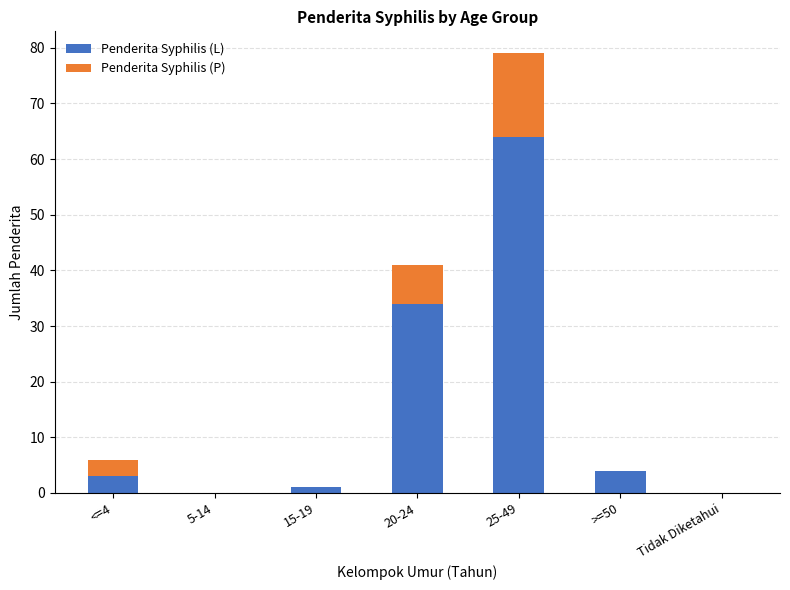

True or false: Penderita Syphilis (L) has a value of 0 at 5-14.

True